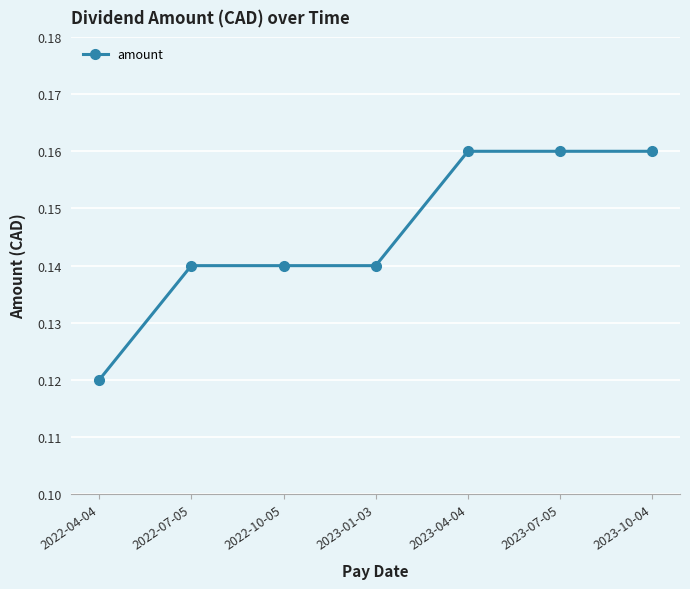

Which has a higher value, 2023-01-03 or 2022-04-04?

2023-01-03